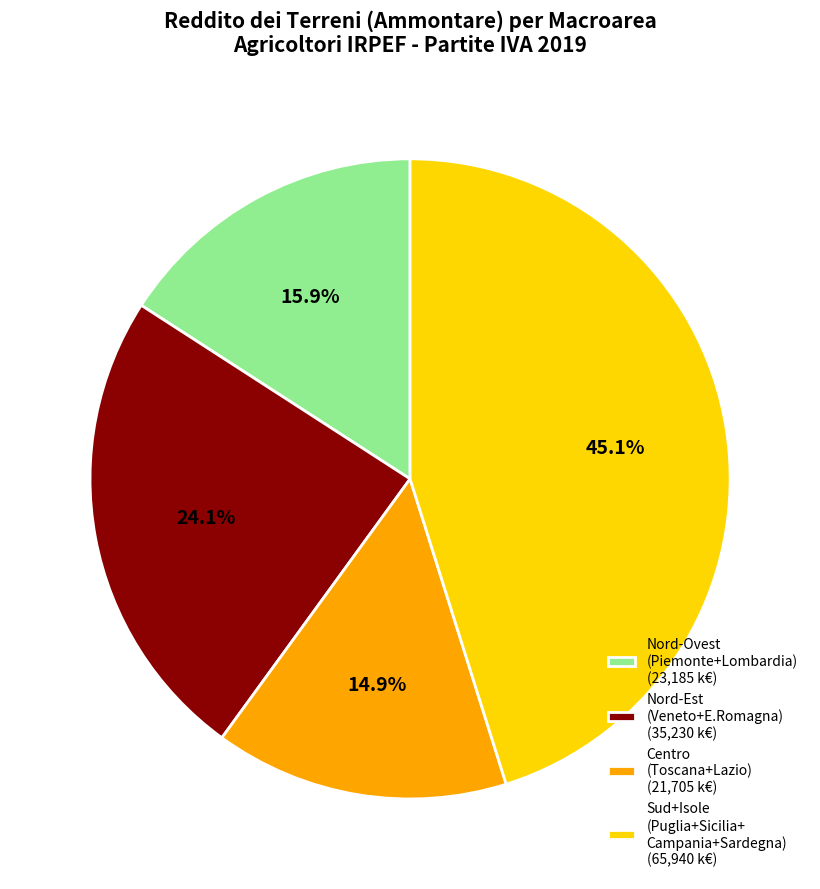

Is there a majority slice in this chart?

No